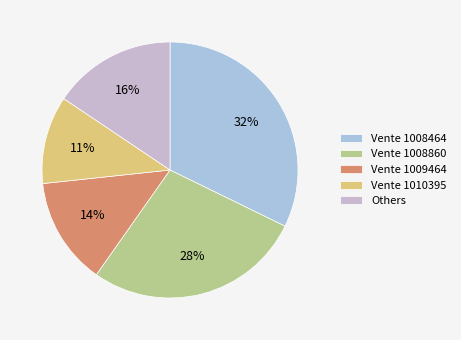

How many segments does this pie chart have?

5